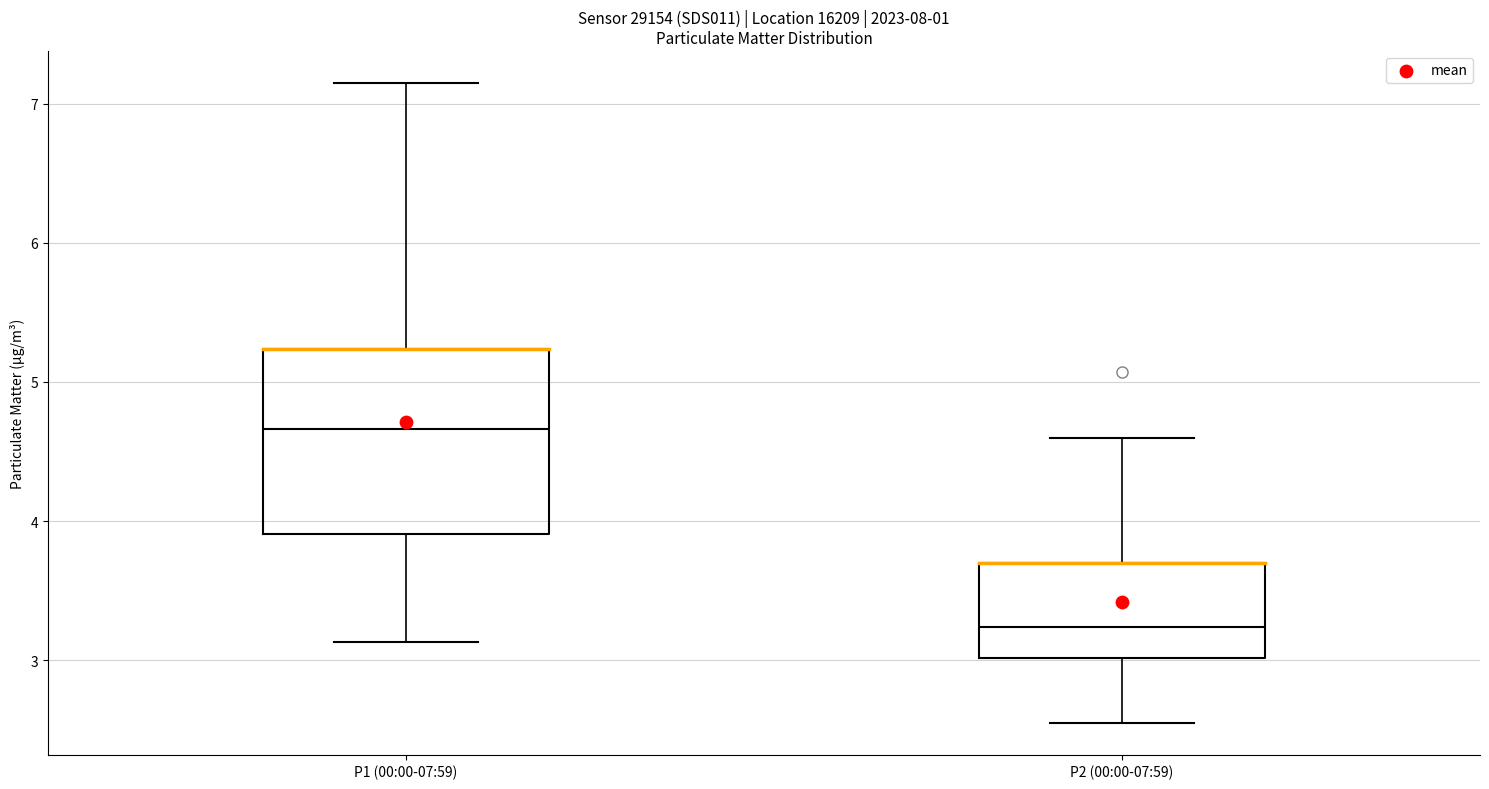

Reading left to right, read every box against the y-axis: the position of its median line, the range the box covers, and the ends of its whiskers. The values are not printed on the chart, so give them approximately, as read against the axis.

P1 (00:00-07:59): median 4.7, box 3.9 to 5.2, whiskers 3.1 to 7.2
P2 (00:00-07:59): median 3.2, box 3.0 to 3.7, whiskers 2.6 to 4.6